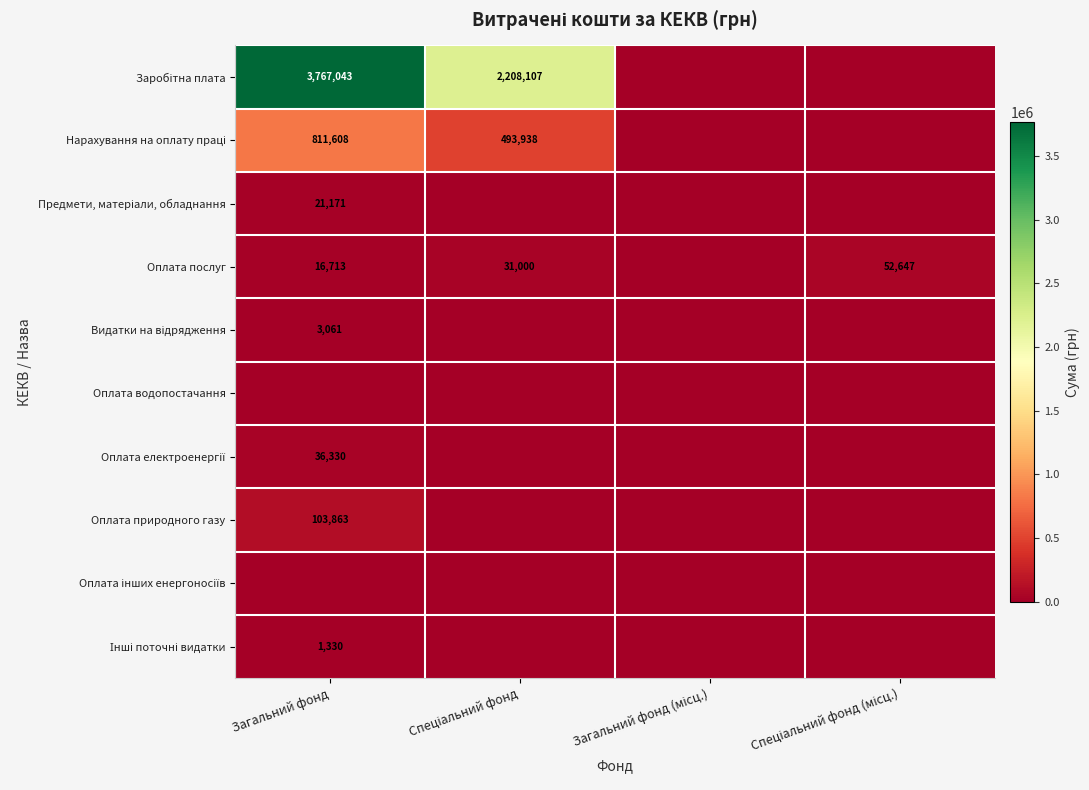

How many values in the Видатки на відрядження series exceed 0?

1